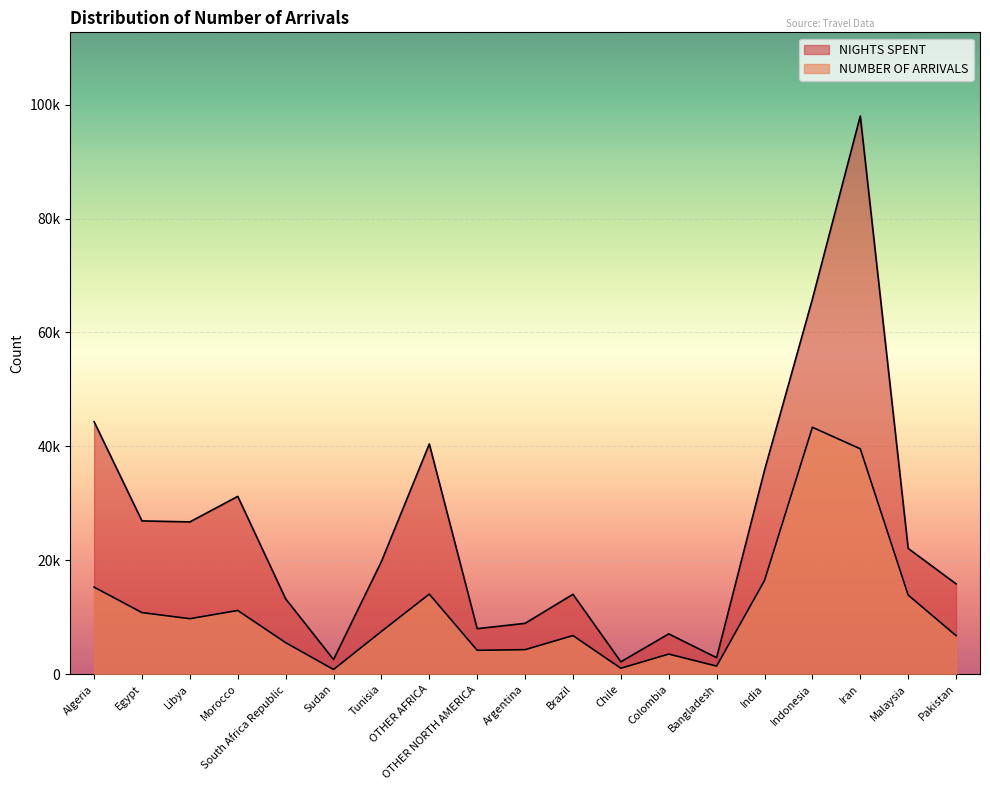

What position from the right is Algeria?

19